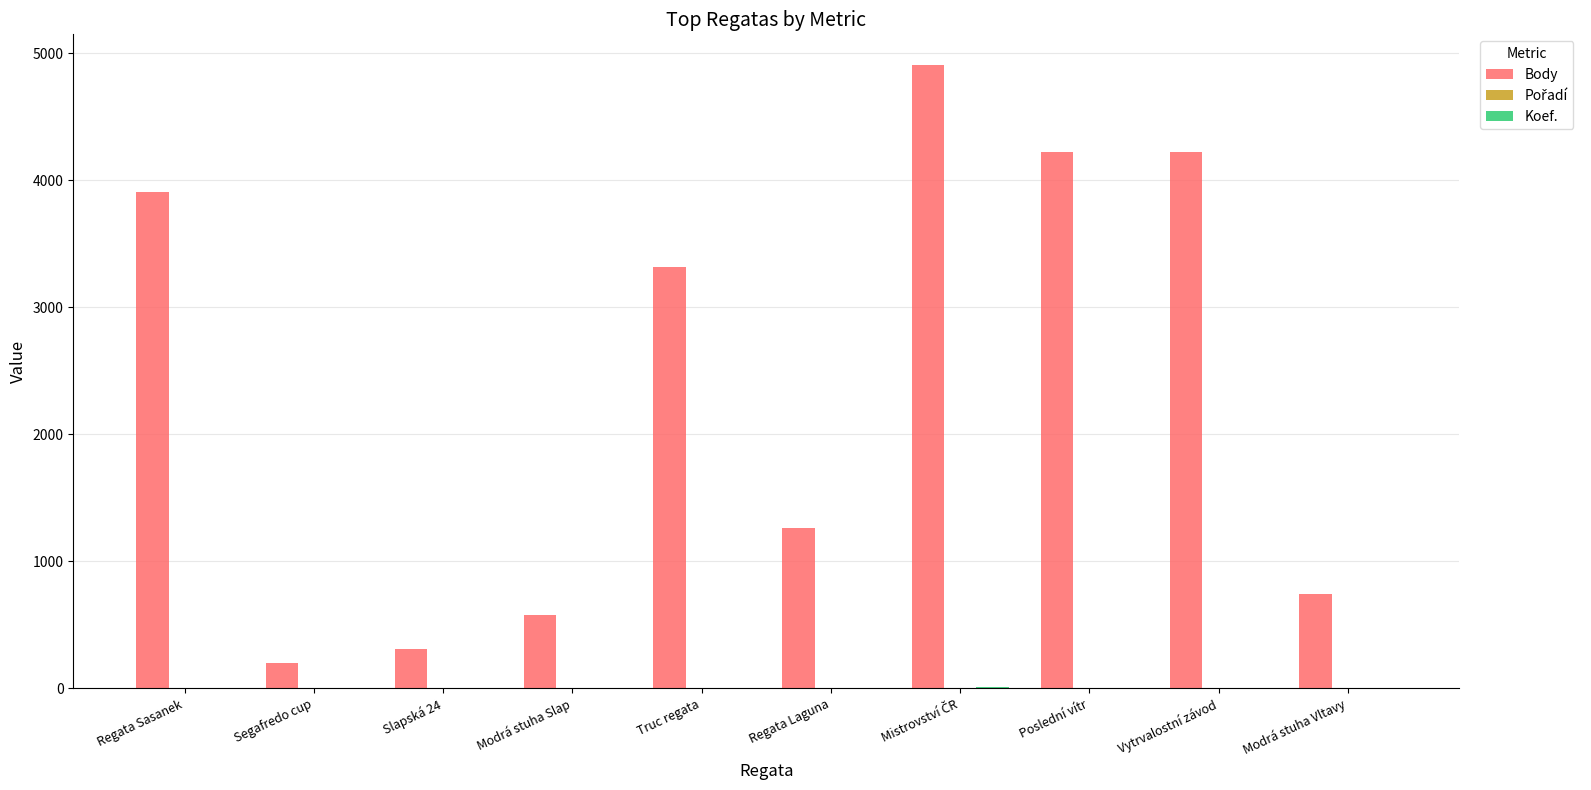

Which series has the largest total across all categories?

Body